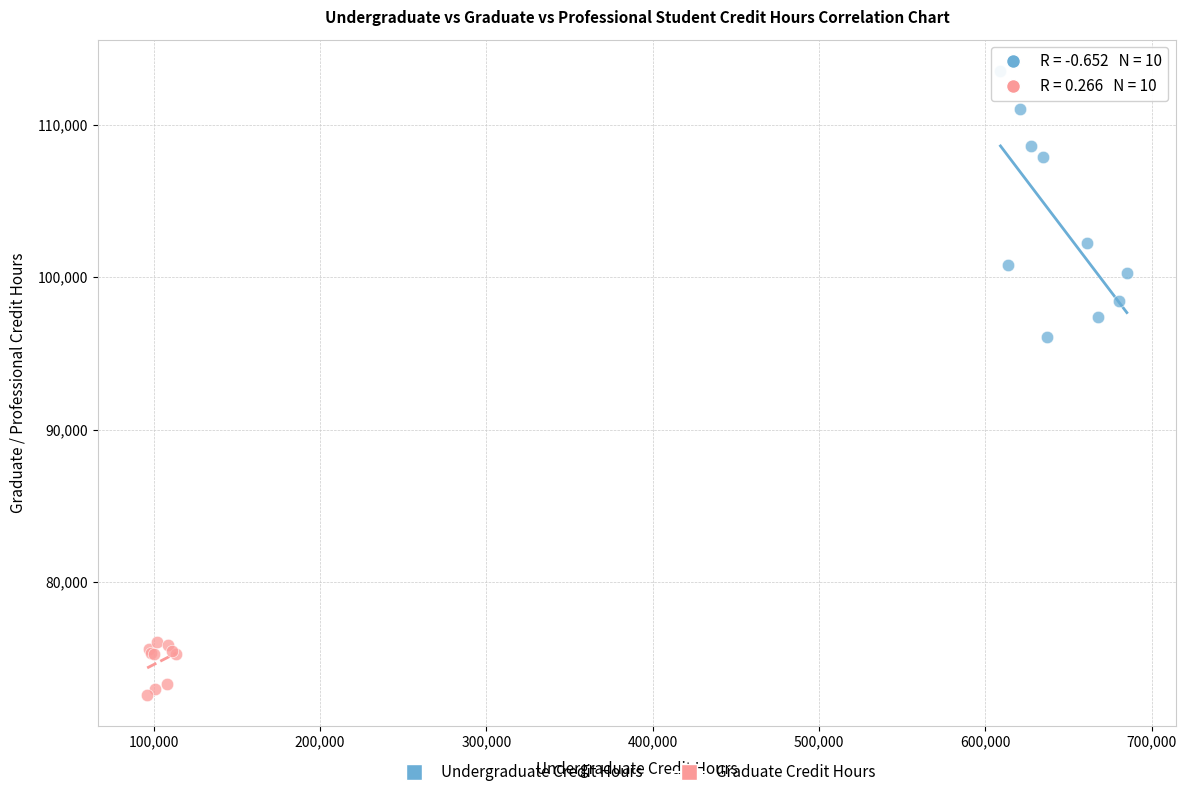

Which series reaches the maximum Y coordinate?

Undergraduate Credit Hours